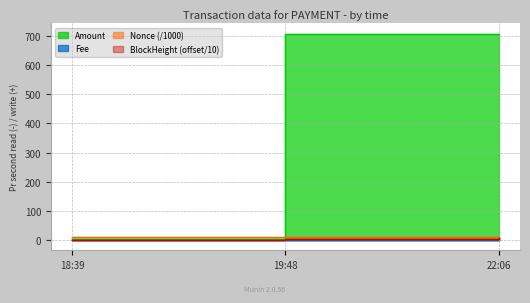

How many distinct data groups are displayed?

4